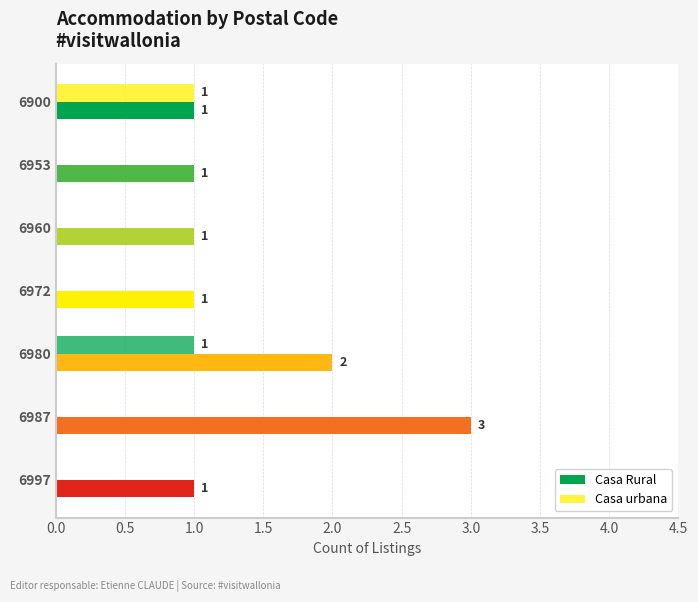

How many values in the Casa Rural series exceed 1?

2